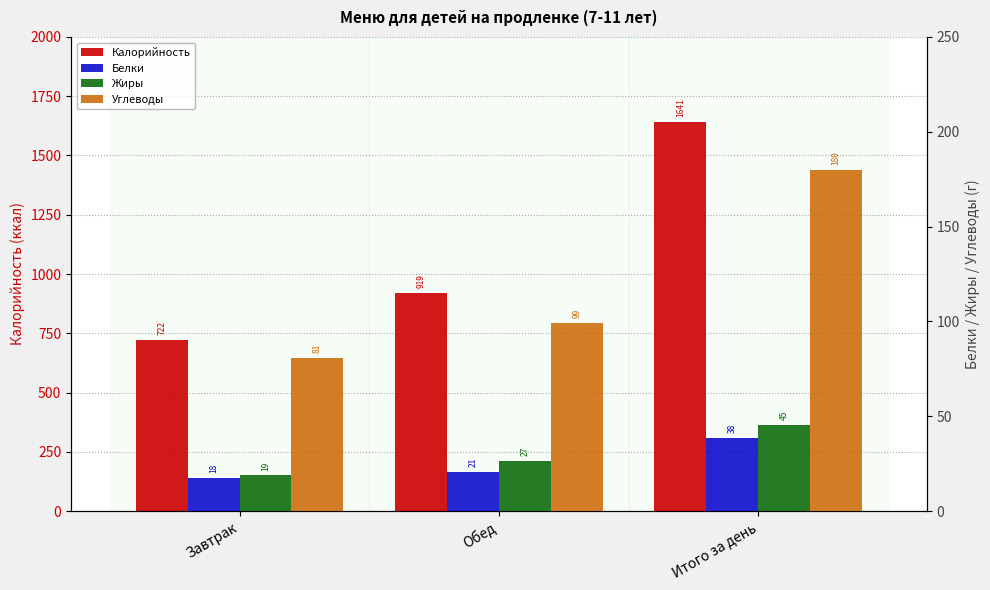

At which label is Жиры closest to 32?

Обед